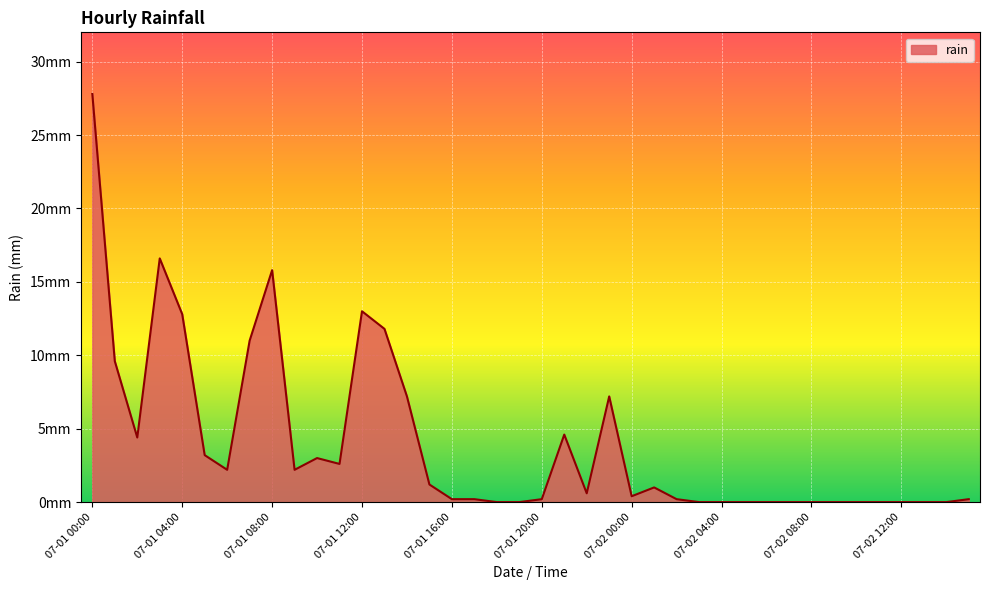

Is this an area chart (filled region under the line)?

Yes